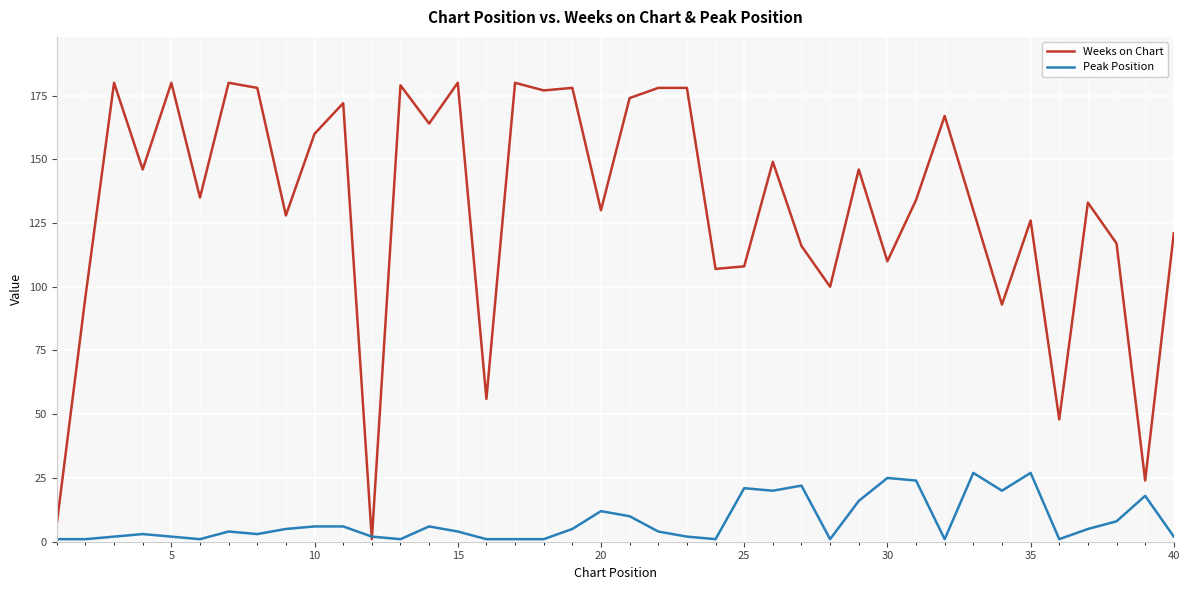

How many intersections are there between Weeks on Chart and Peak Position?

2